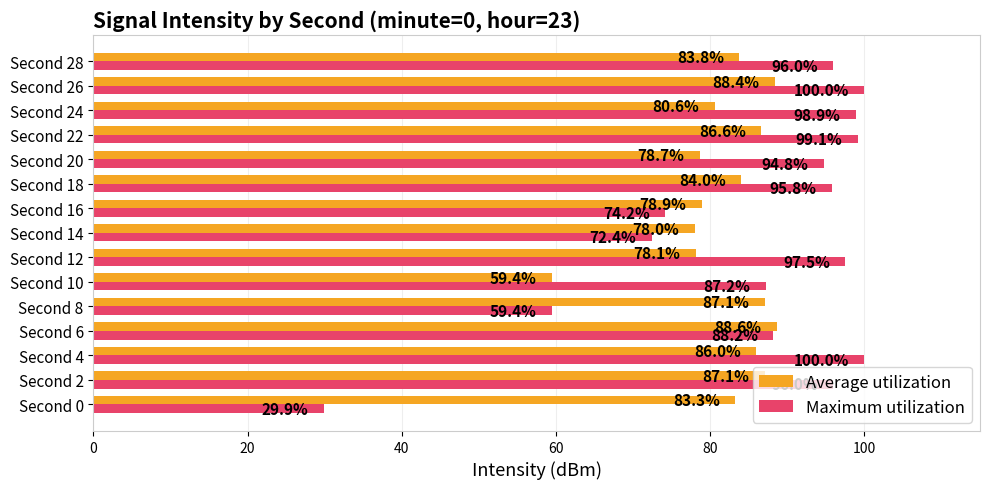

What is the difference between the second highest and minimum values in the Average utilization series?

29.0